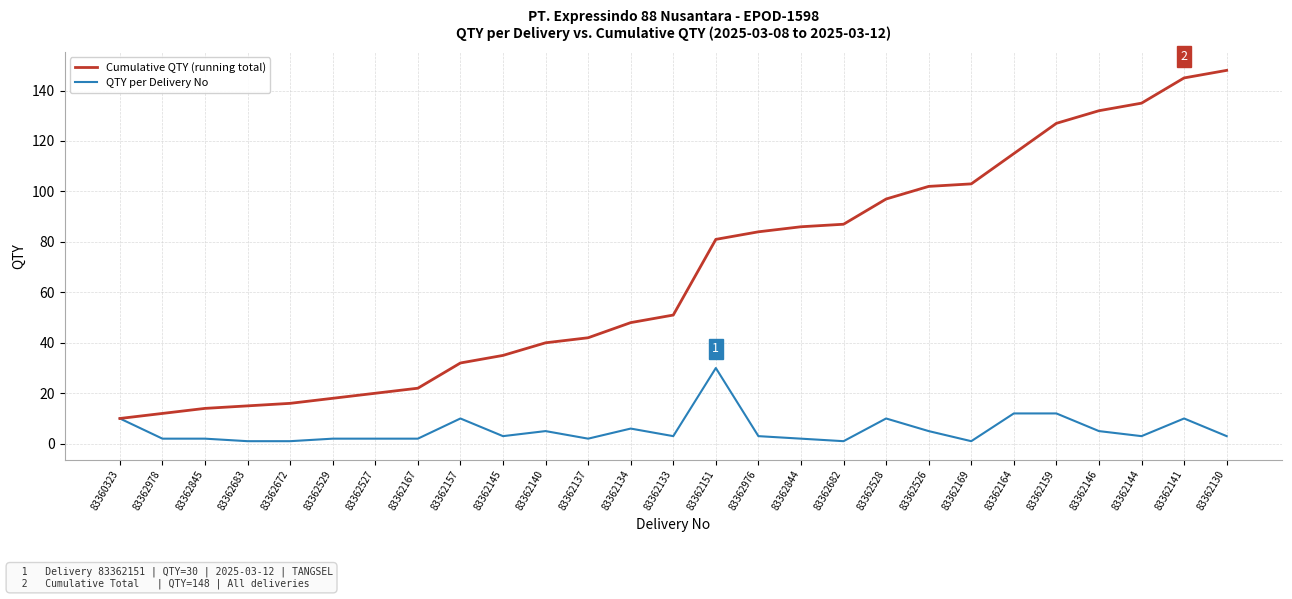

The Cumulative QTY (running total) series shows 10 at 83360323. True or false?

True